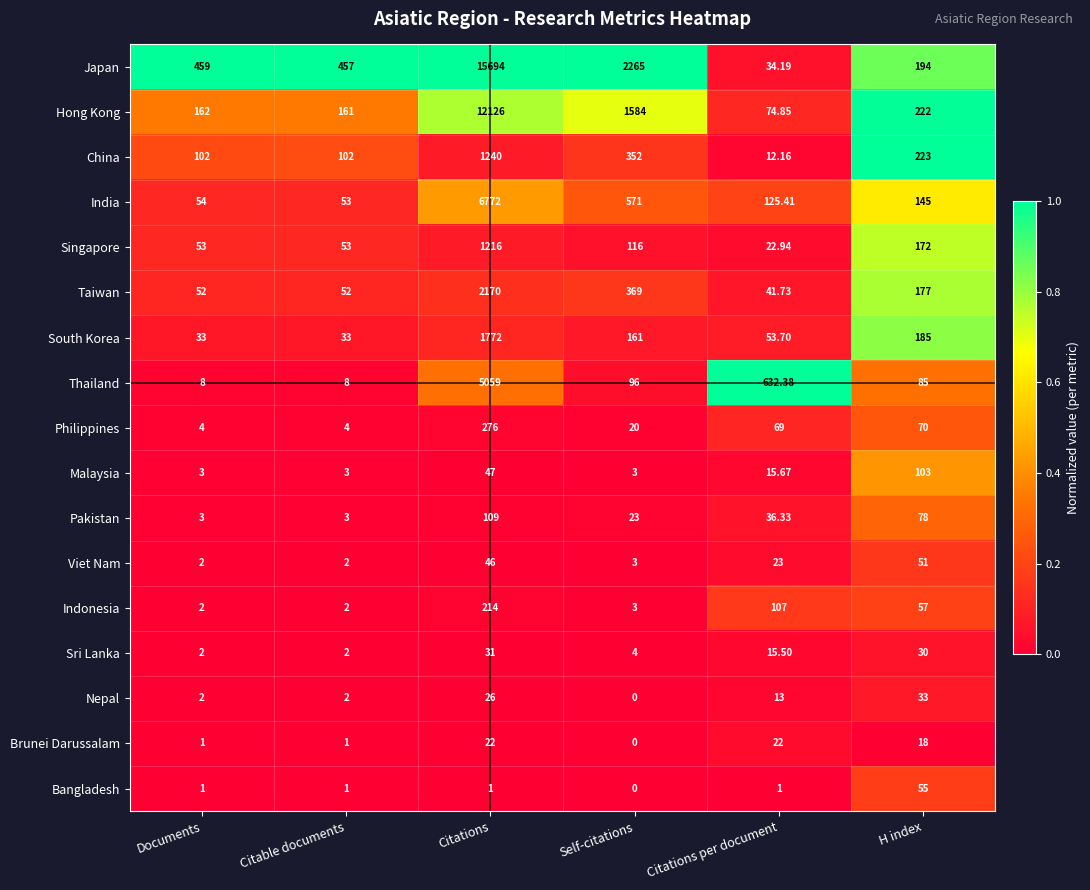

At which label does Singapore first exceed 116?

Citations